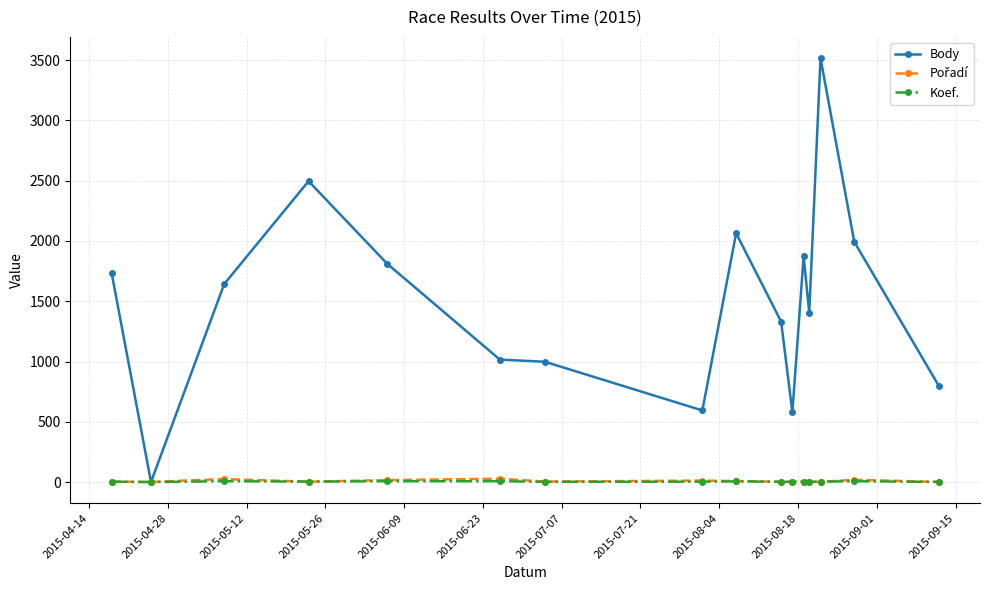

Which series has the largest range (max minus min)?

Body